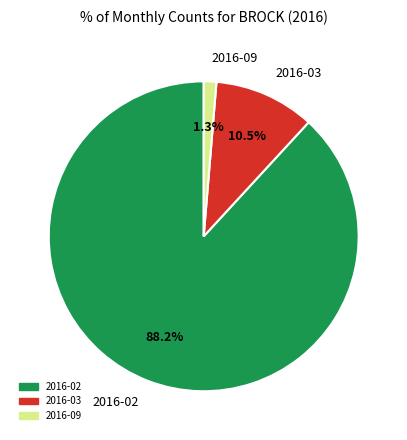

Which has a higher value, 2016-02 or 2016-03?

2016-02